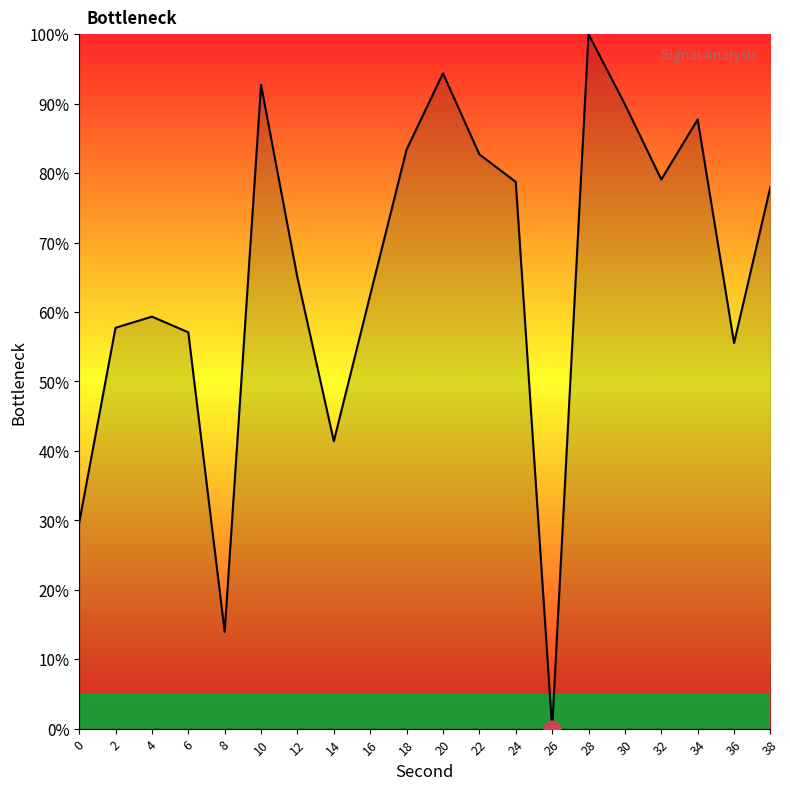

Which category has the lowest value across all series?

26